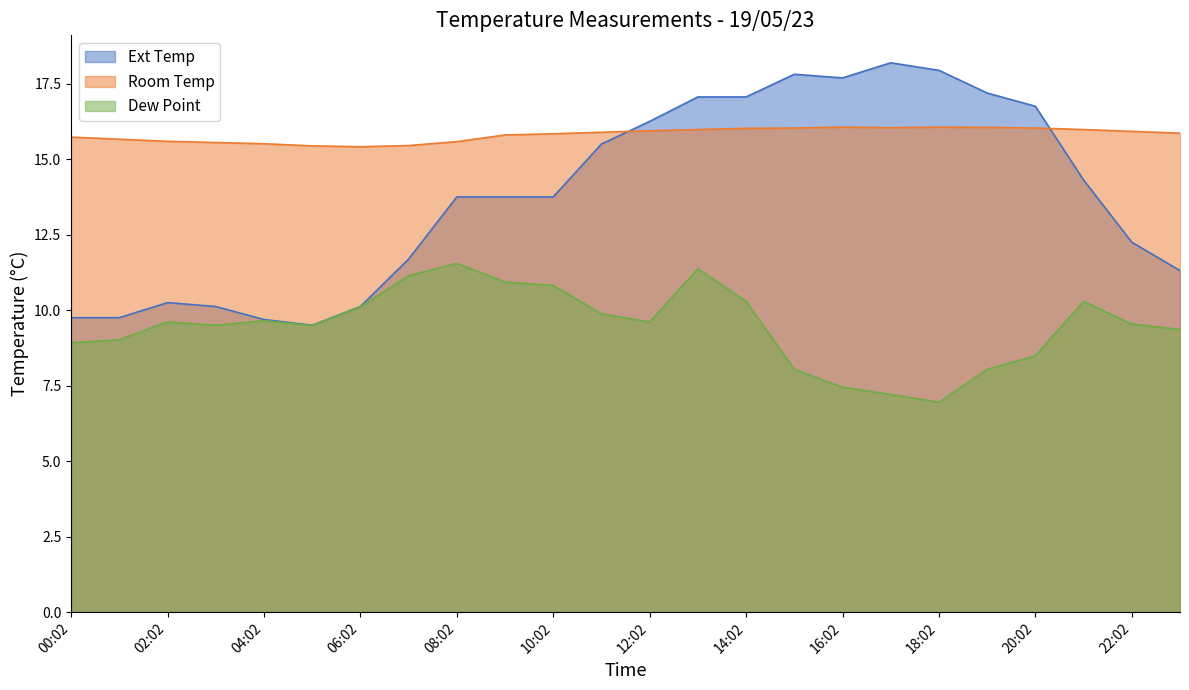

At which label does Ext Temp reach its peak?

17:02